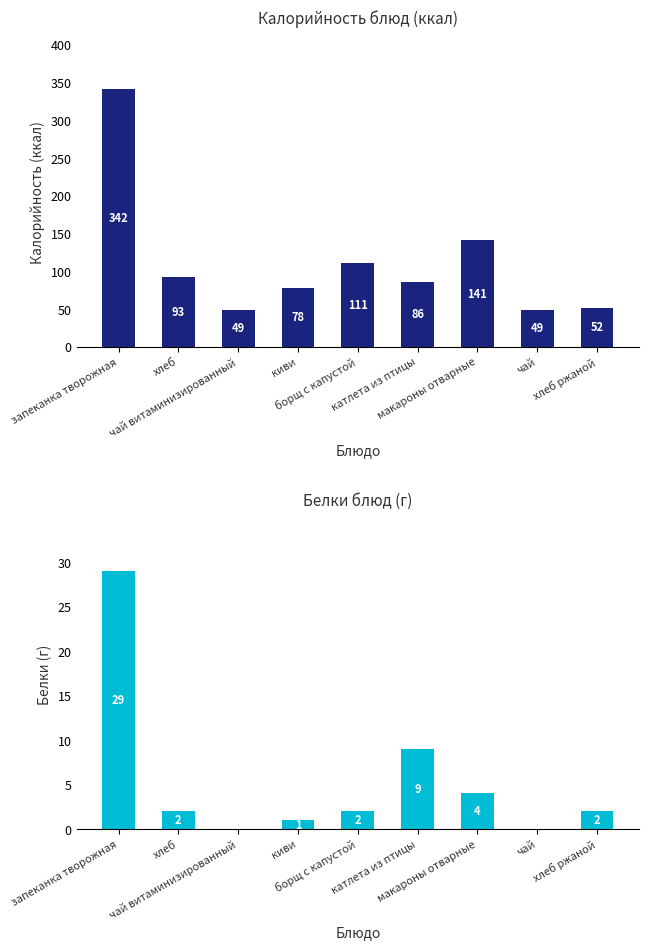

How many data points in Белки are above 2?

3